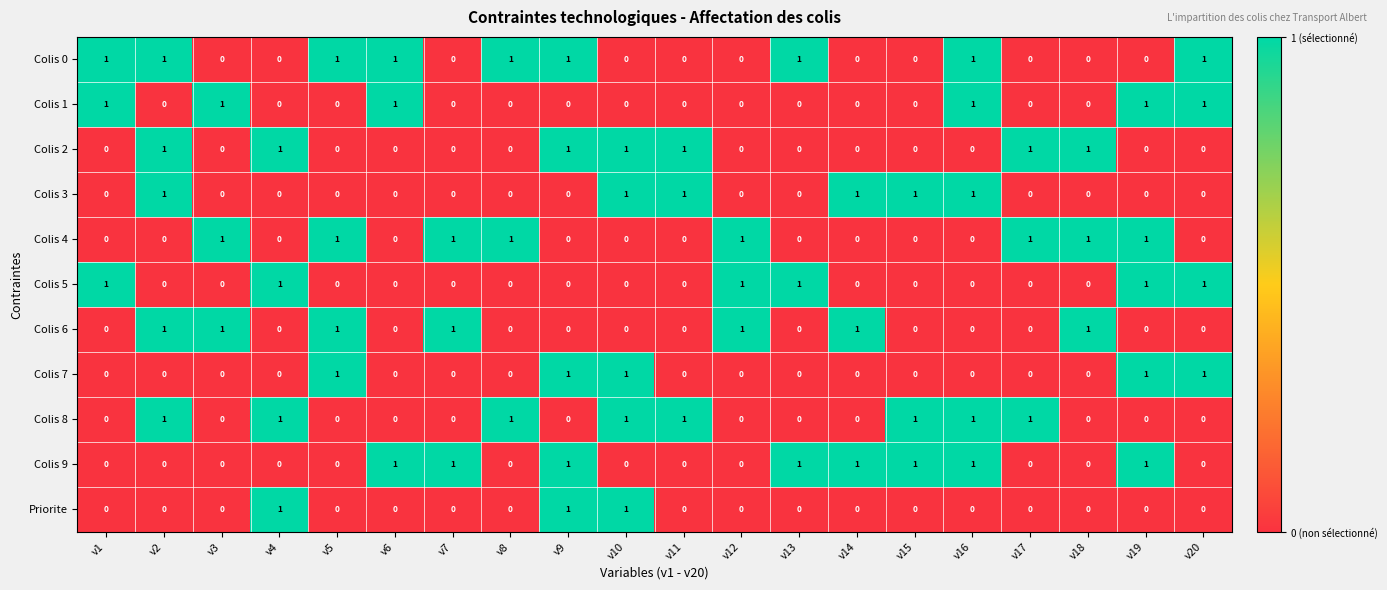

The Colis 0 series shows 0 at v12. True or false?

True